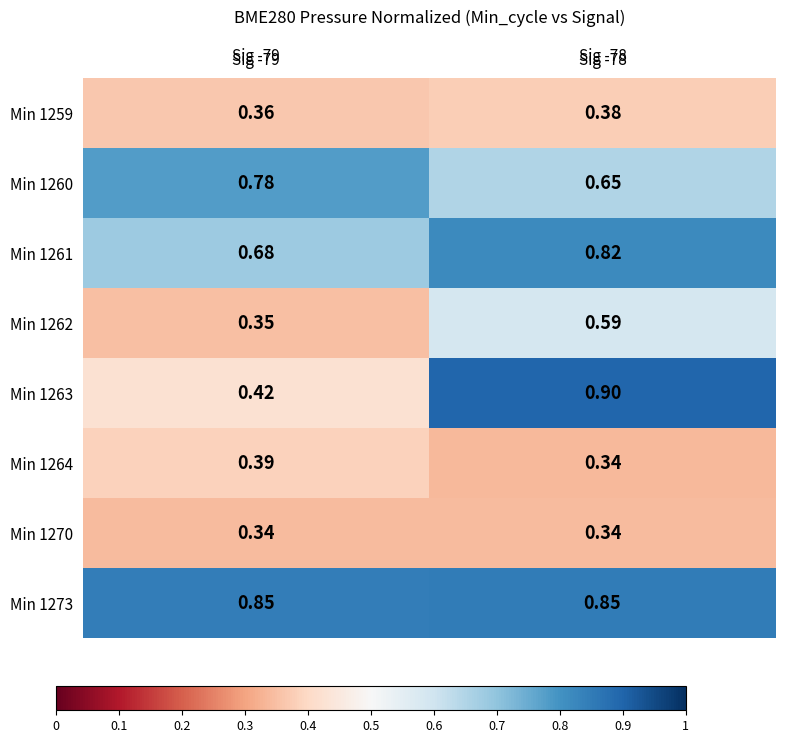

What is the spread (max minus min) of values at Sig -79?

0.5